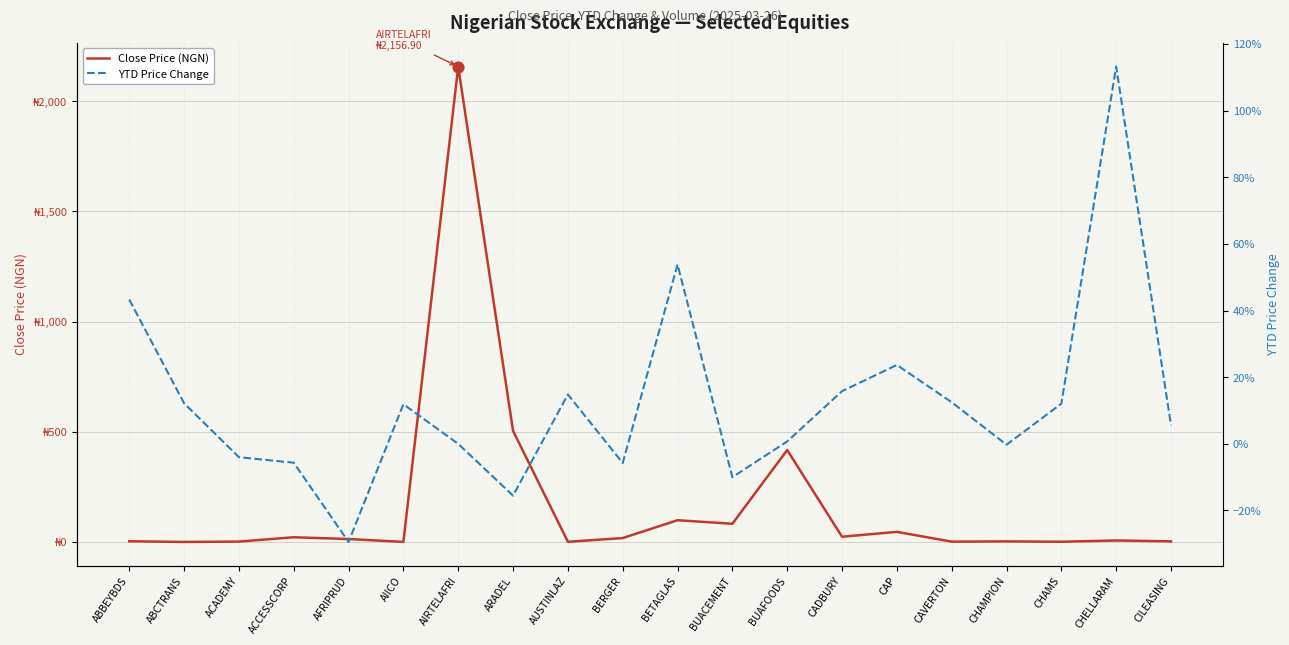

Which series contains the lowest Y value?

YTD Price Change